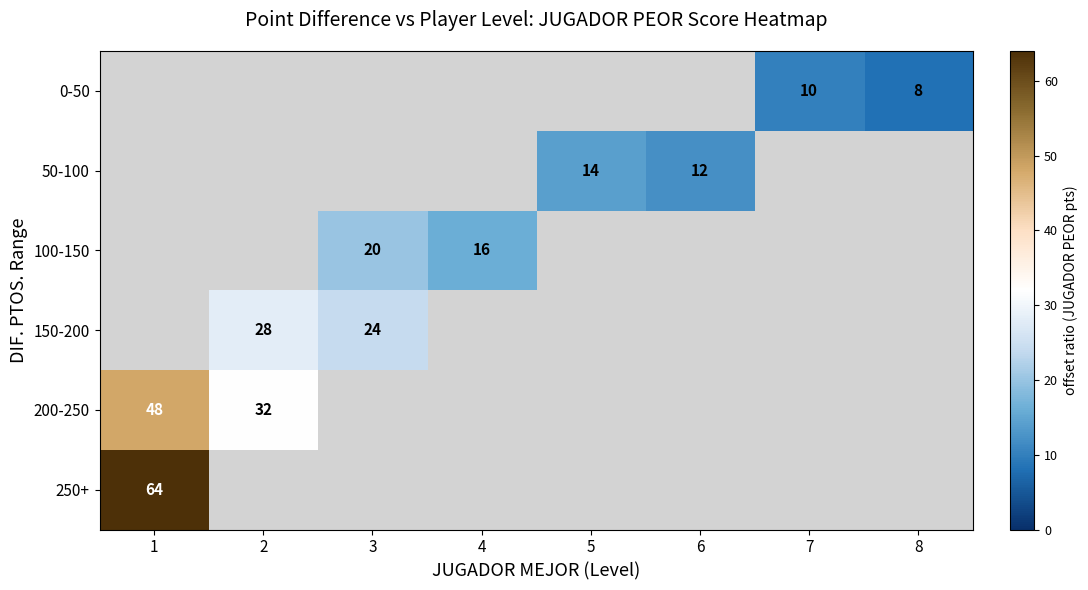

Is it true that 200-250 equals 17 at 1?

False